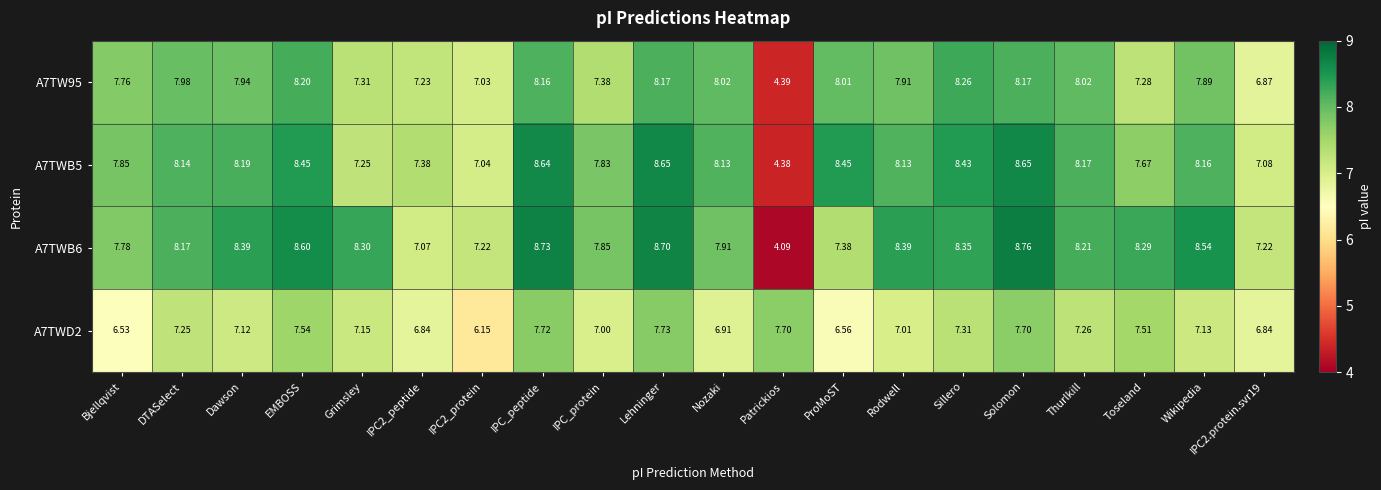

Which label corresponds to the smallest value in the chart?

Patrickios